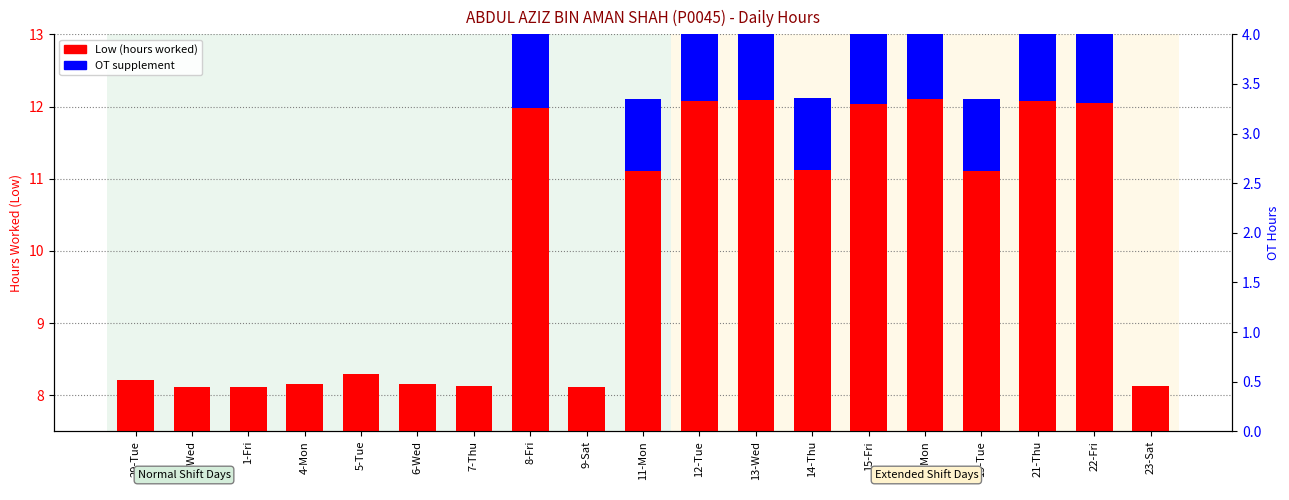

How many values in the Low (hours worked) series exceed 11?

10